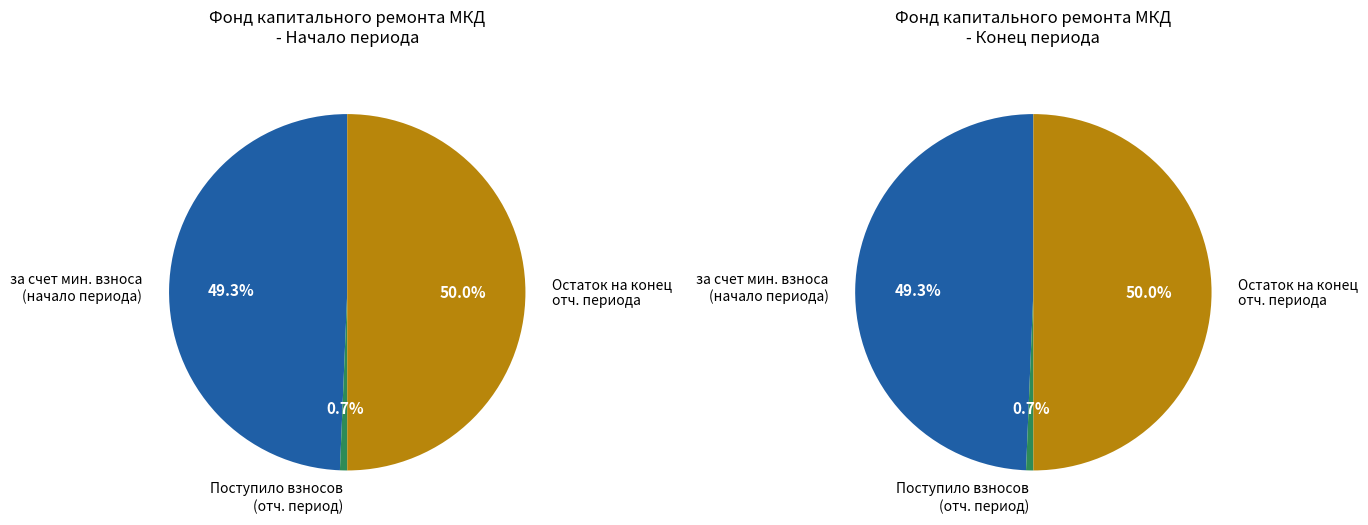

What is the largest slice in the pie chart?

Остаток на конец периода